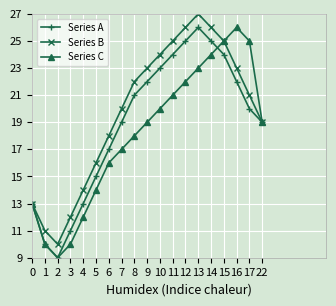

List the series in order of their overall mean, highest first.

Series B, Series A, Series C